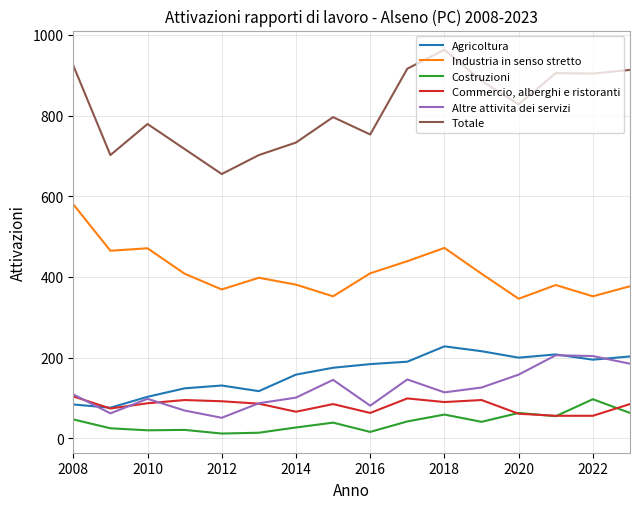

How many series are shown in this chart?

6